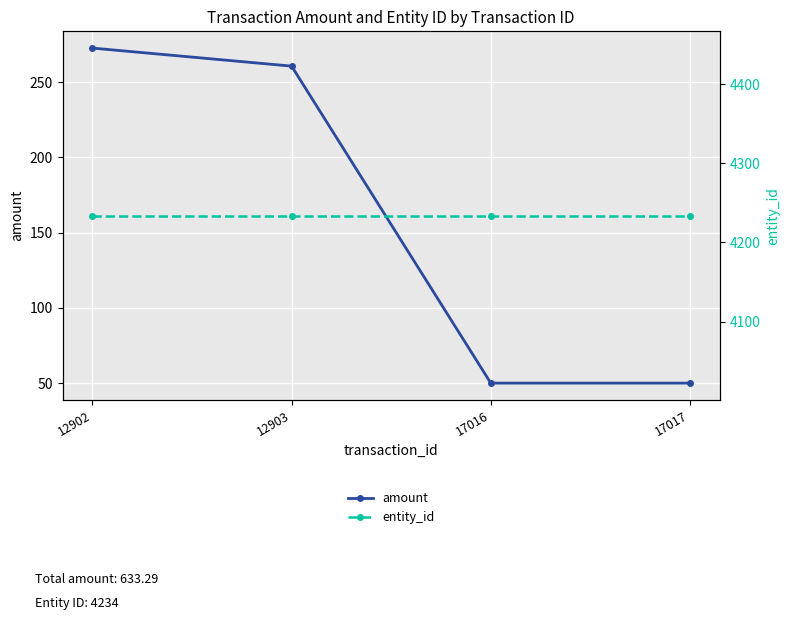

What is the approximate value of entity_id at 12903?

4234.0